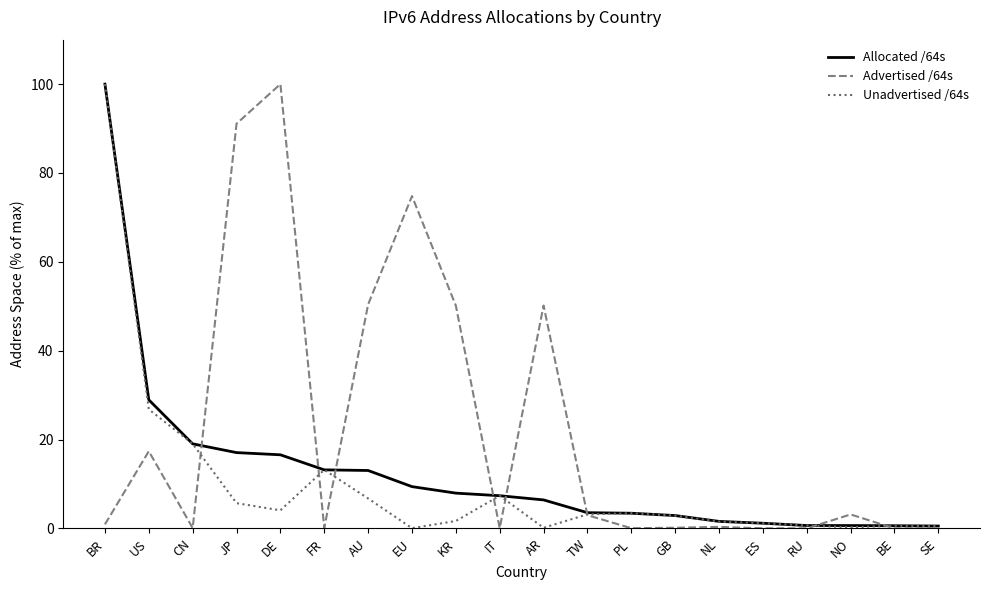

True or false: Allocated /64s has a value of 23.2 at JP.

False